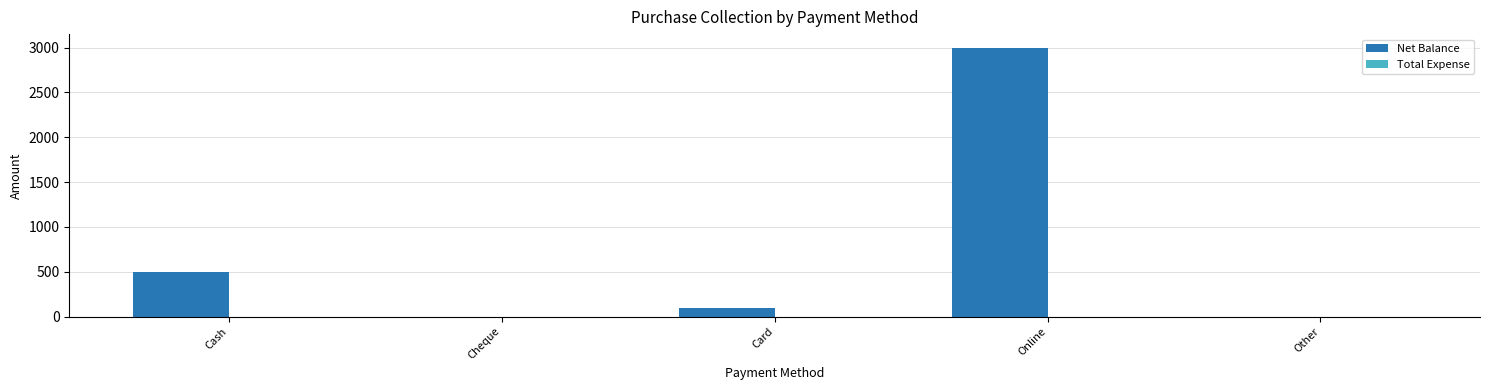

At which label is the value closest to 1500?

Cash